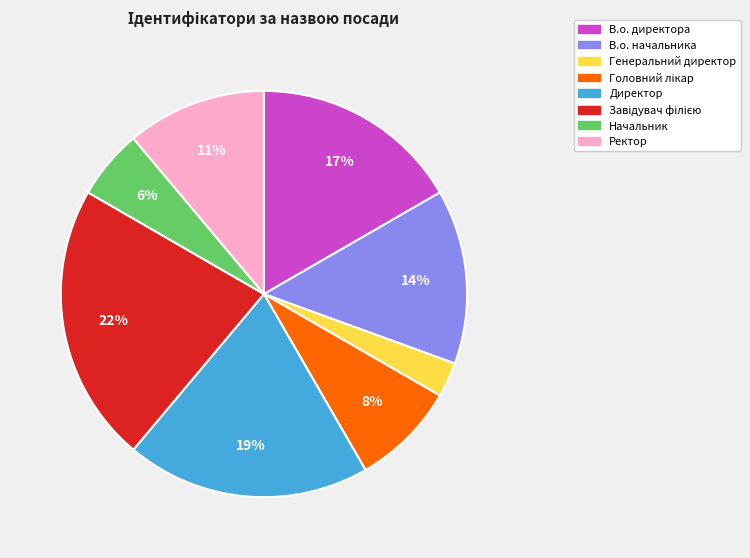

Which has a higher value, Директор or В.о. директора?

Директор